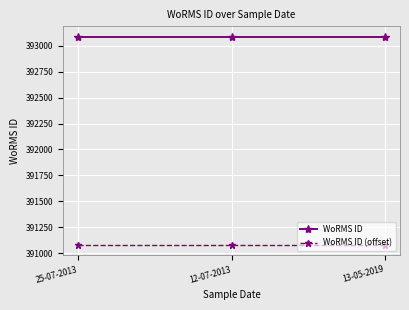

Is this an area chart (filled region under the line)?

No